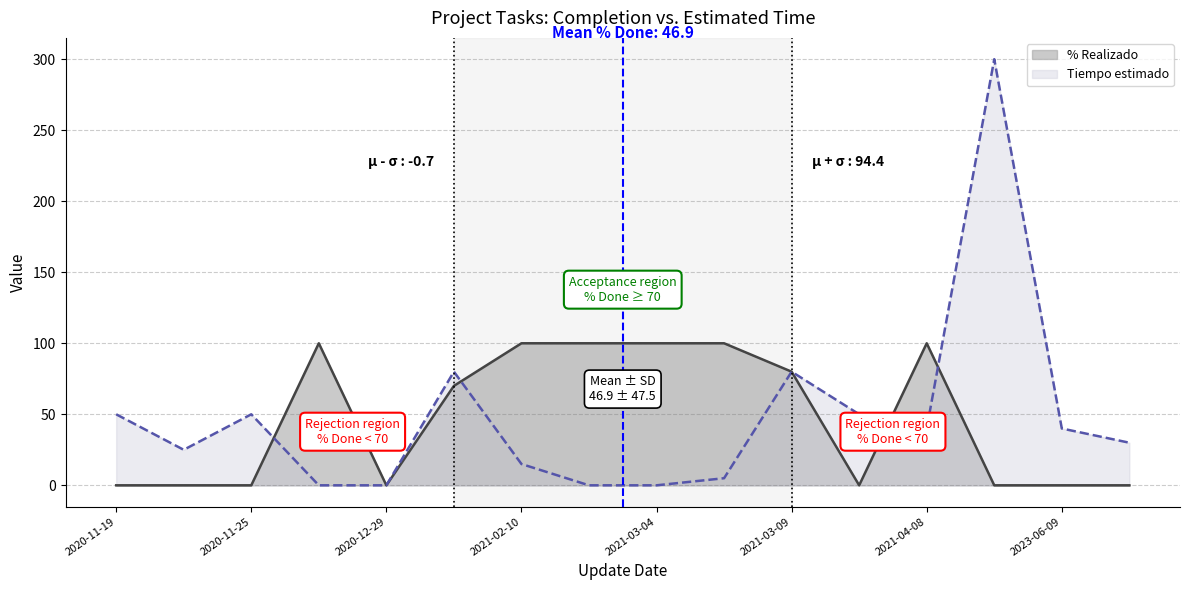

What is the label of the 6th point from the left?

2021-02-10